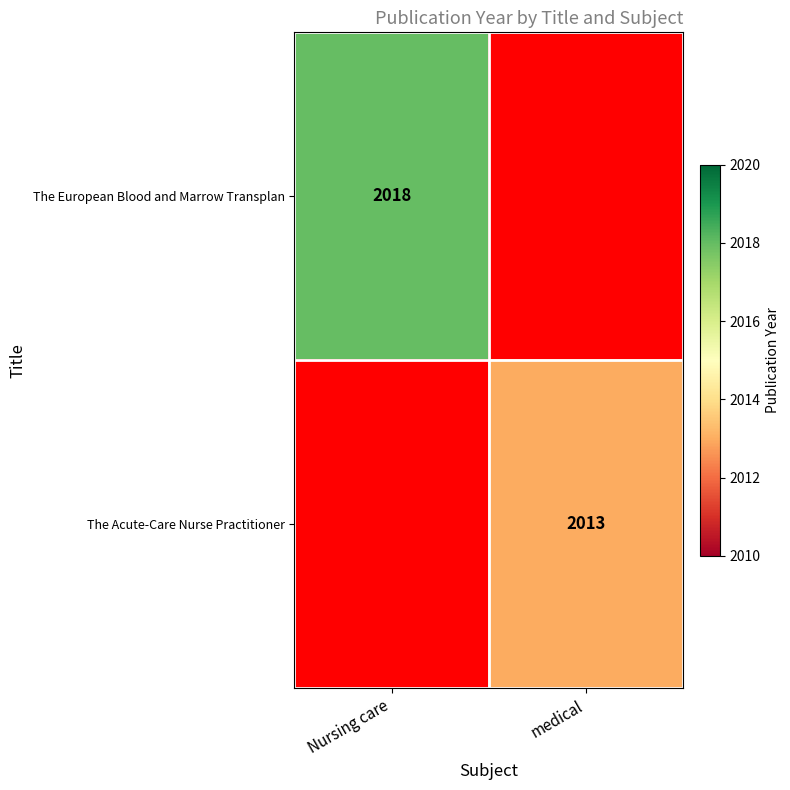

Is it true that The European Blood and Marrow Transplan equals 2018 at Nursing care?

True